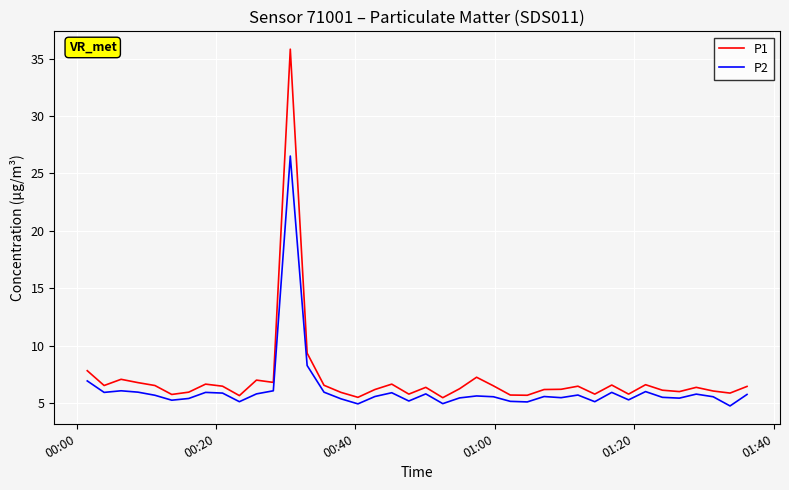

What is the difference between the maximum and minimum values in the P2 series?

21.8